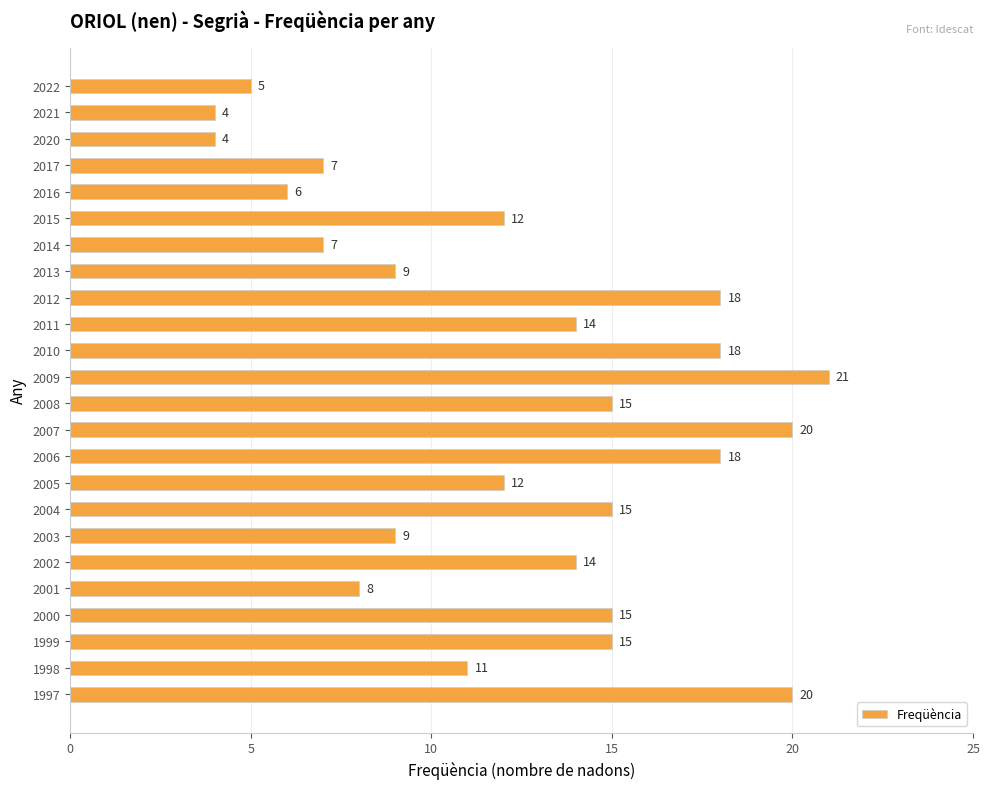

Reading top to bottom, extract all data points from this chart.

2022=5	2021=4	2020=4	2017=7	2016=6	2015=12	2014=7	2013=9	2012=18	2011=14	2010=18	2009=21	2008=15	2007=20	2006=18	2005=12	2004=15	2003=9	2002=14	2001=8	2000=15	1999=15	1998=11	1997=20